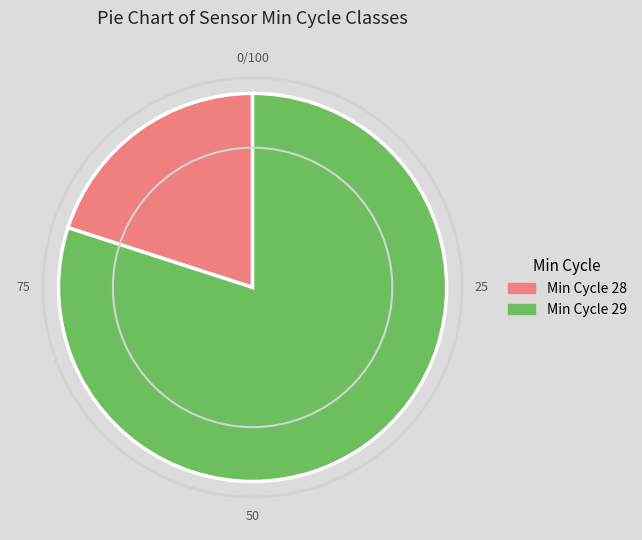

Is there any slice that represents more than half of the pie?

Yes